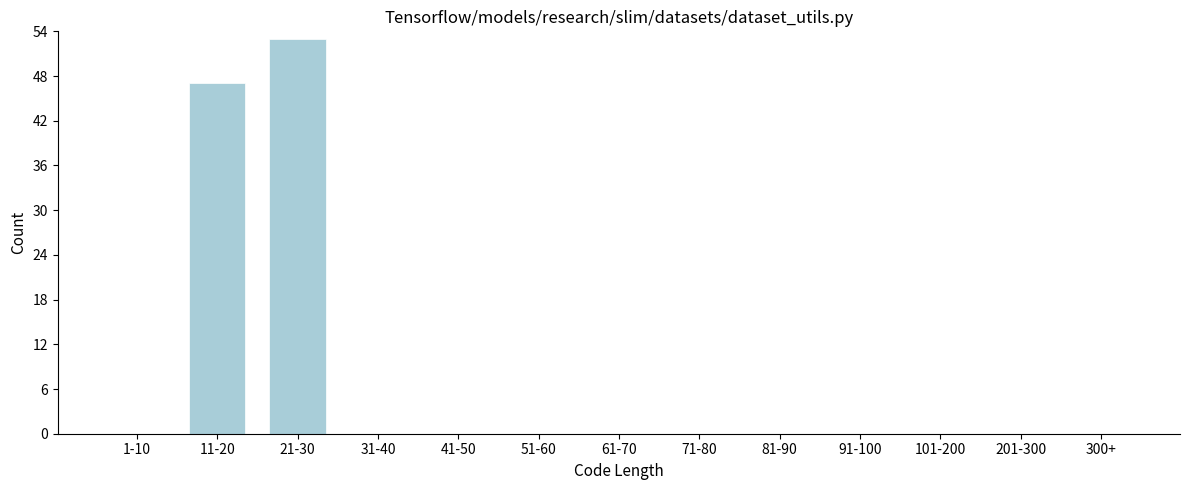

Reading left to right, list all the values displayed in this chart.

1-10=0	11-20=47	21-30=53	31-40=0	41-50=0	51-60=0	61-70=0	71-80=0	81-90=0	91-100=0	101-200=0	201-300=0	300+=0